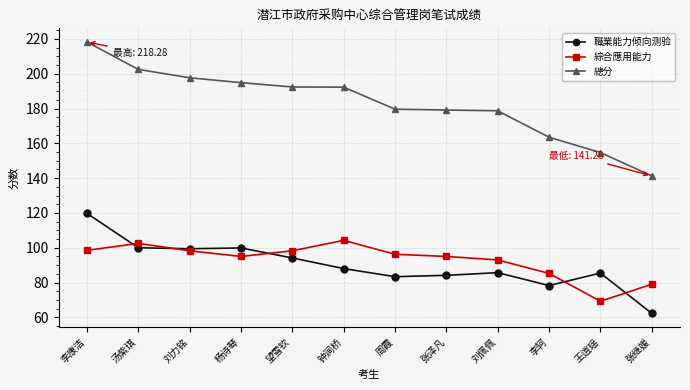

The value of 職業能力倾向测验 at 张继媛 is 82.0. True or false?

False